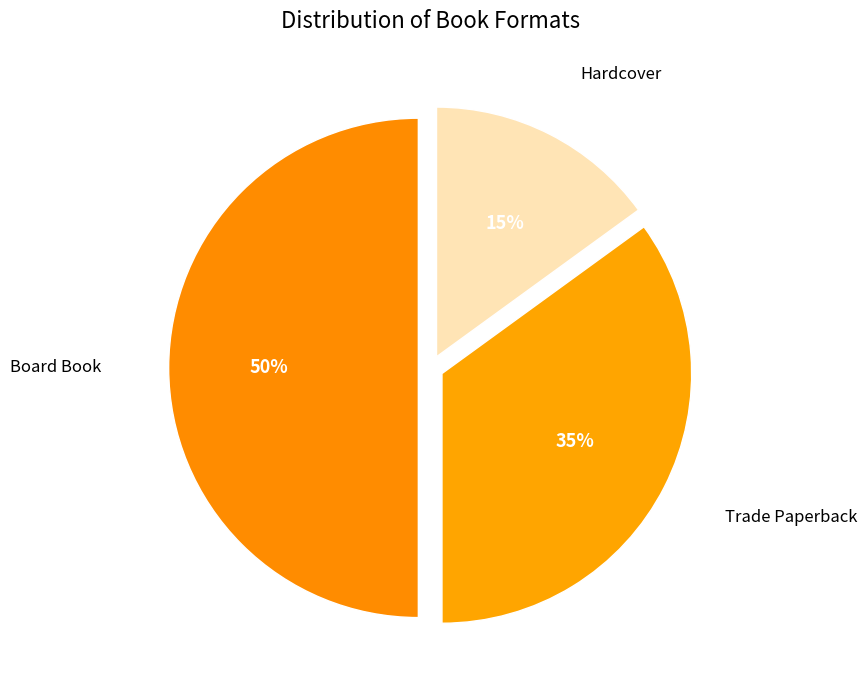

True or false: Hardcover accounts for 22% of the total.

False